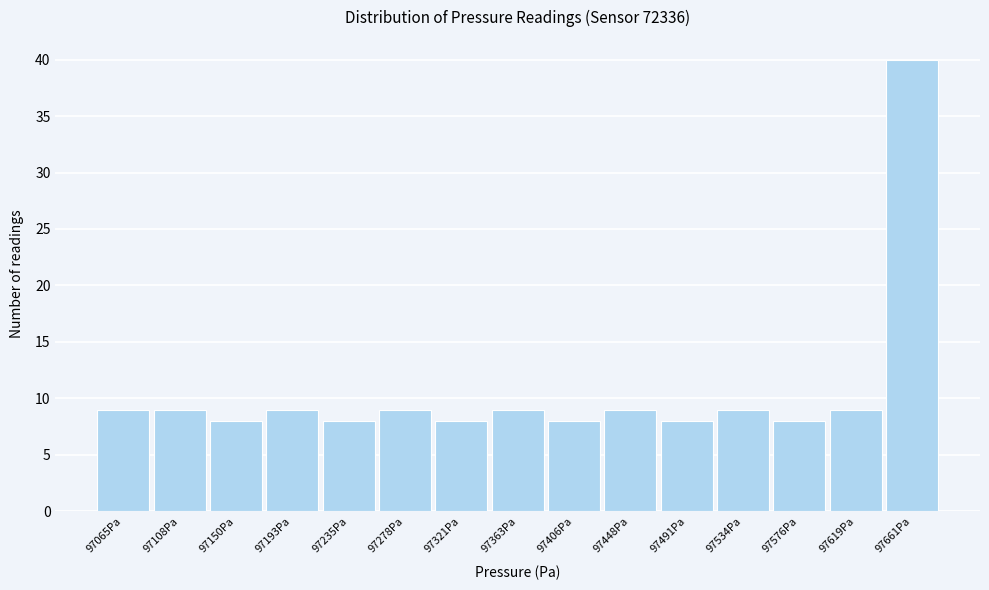

Reading left to right, extract all data points from this chart.

97065Pa=9	97108Pa=9	97150Pa=8	97193Pa=9	97235Pa=8	97278Pa=9	97321Pa=8	97363Pa=9	97406Pa=8	97448Pa=9	97491Pa=8	97534Pa=9	97576Pa=8	97619Pa=9	97661Pa=40